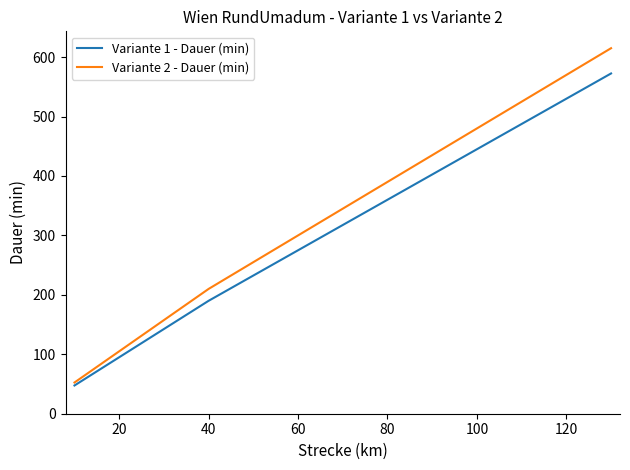

Which series has the largest total across all categories?

Variante 2 - Dauer (min)